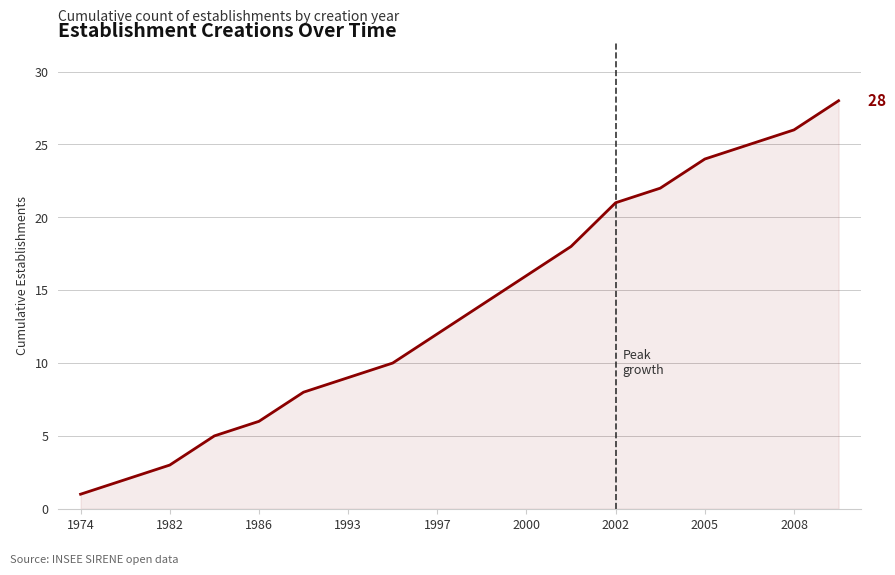

What is the difference between the maximum and minimum values?

27